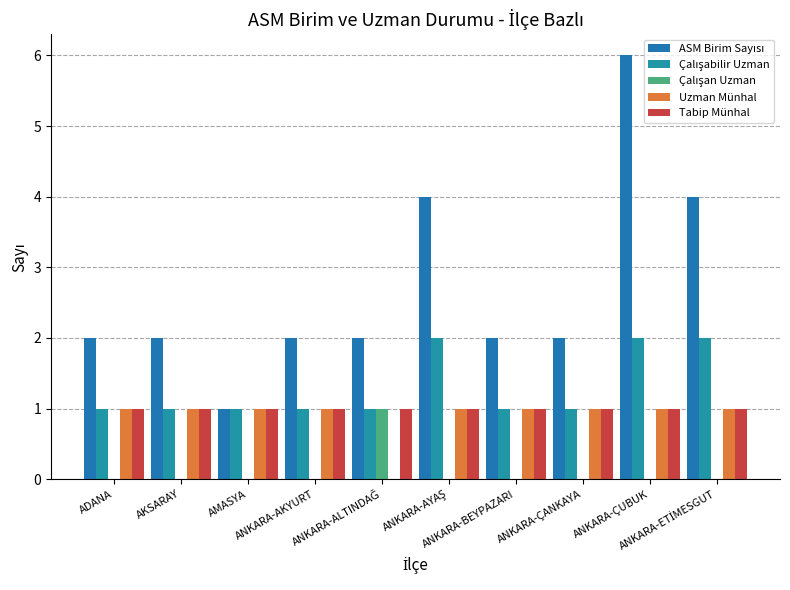

How many data points does each series have?

10